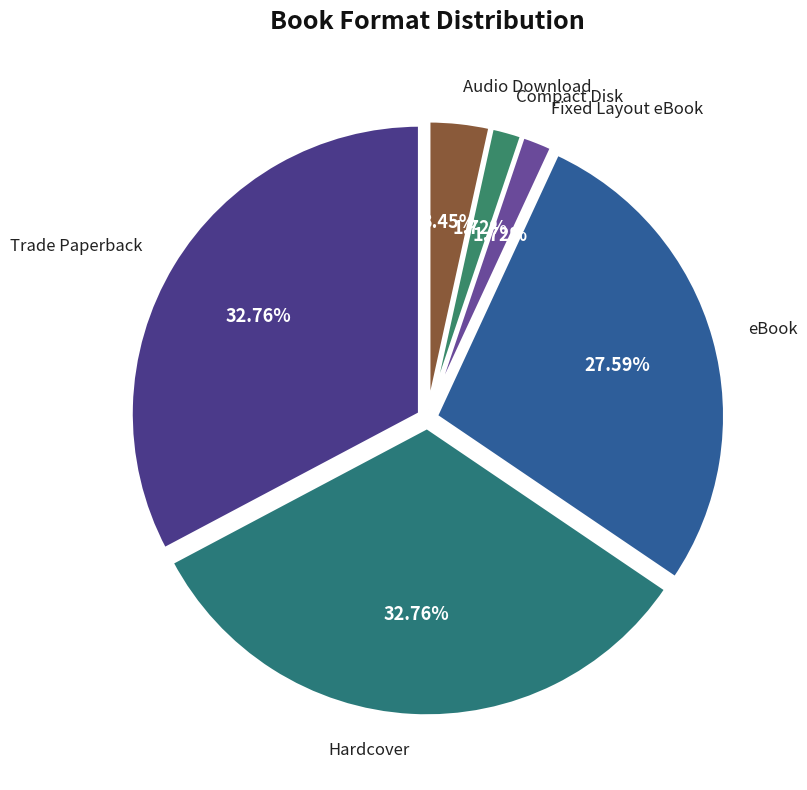

Is Compact Disk the majority of the pie?

No